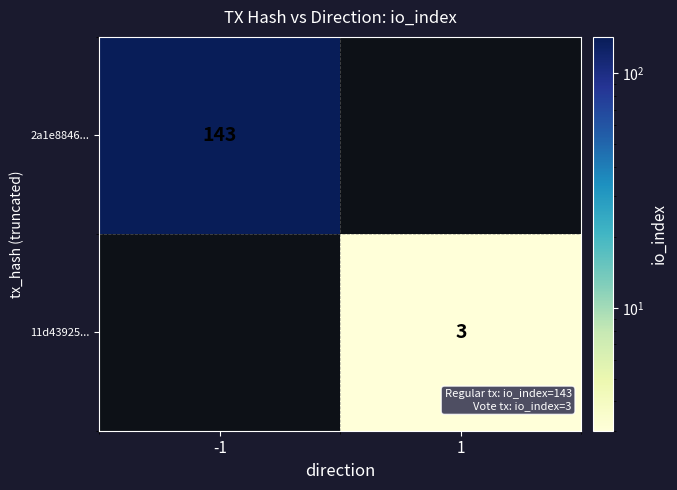

How many series are shown in this chart?

2